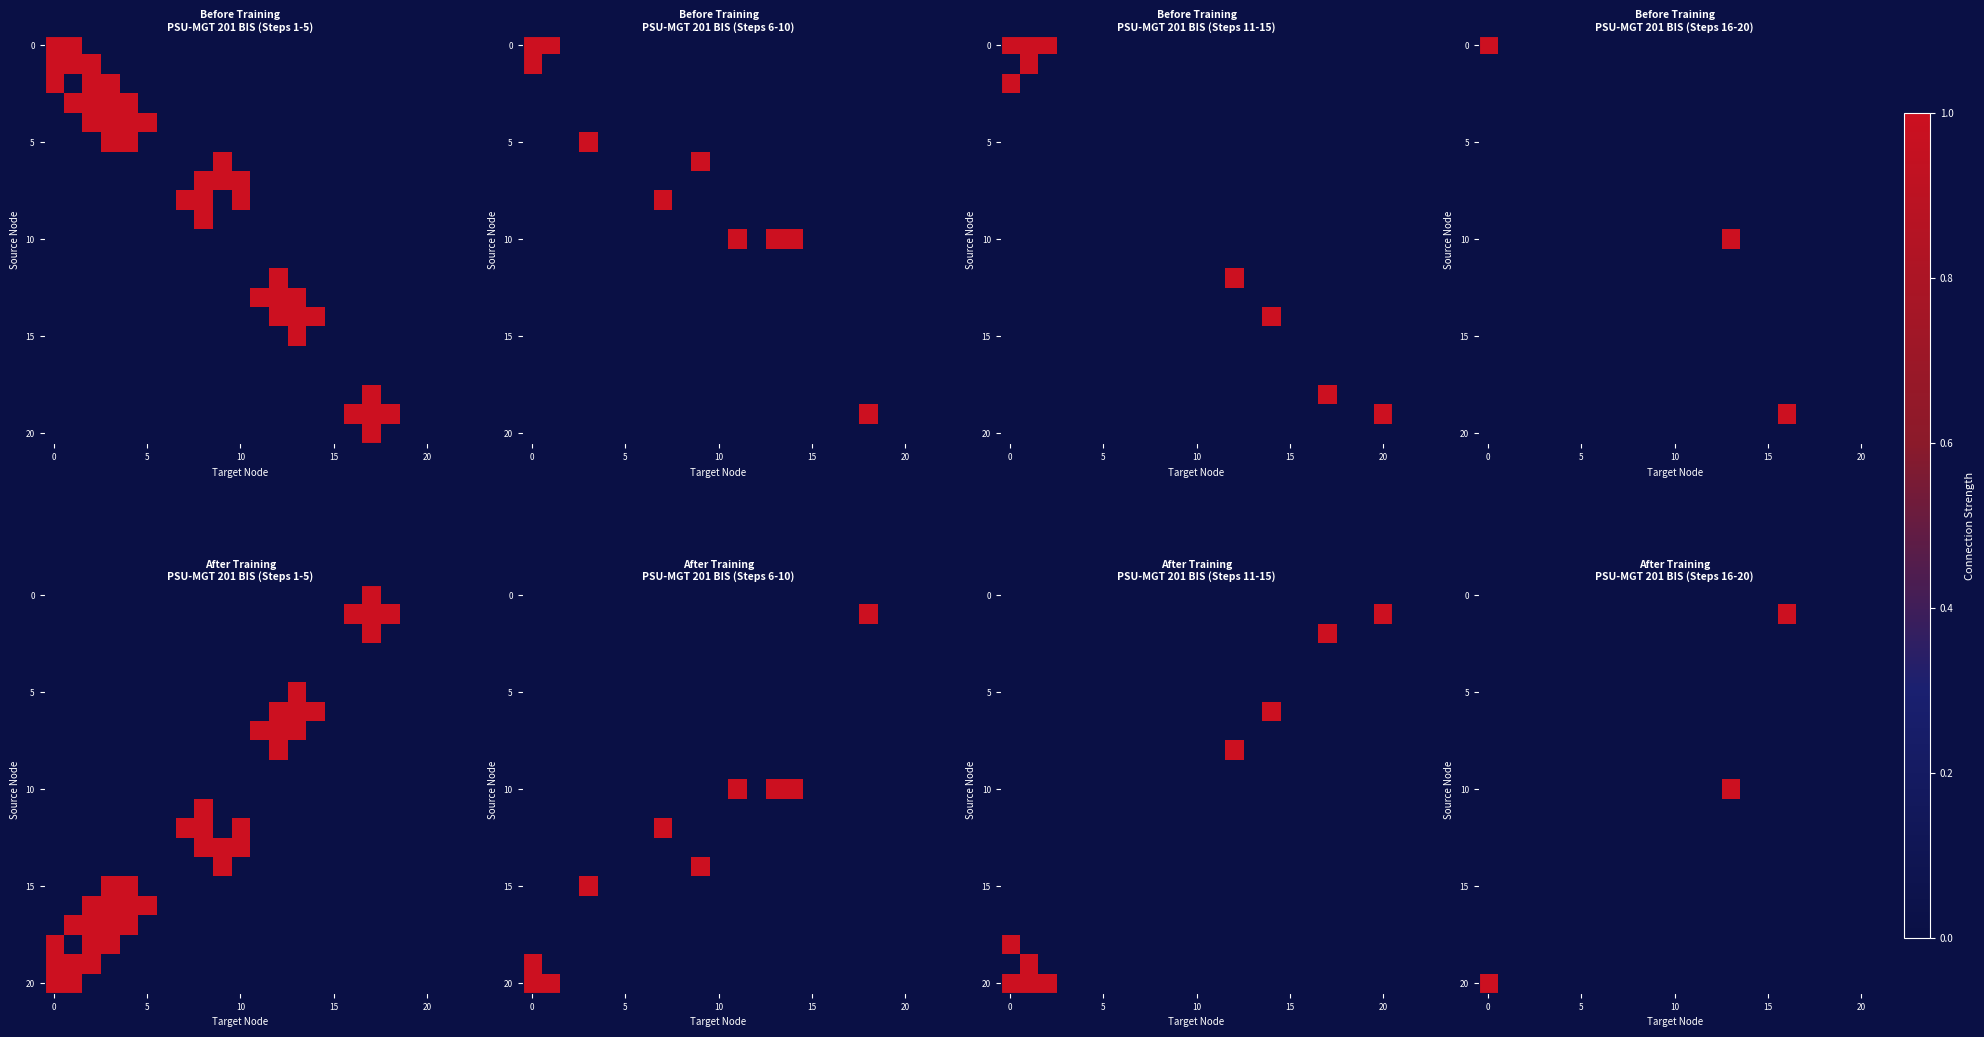

How many categories are shown in the chart?

21